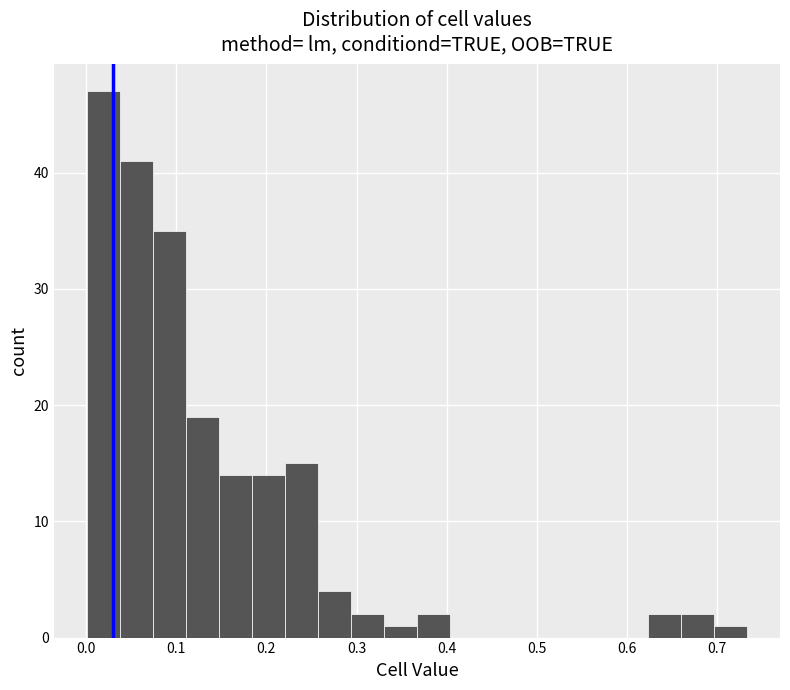

Around what value on the x-axis is the tallest bar? Give the approximate position of its centre, as read against the axis.

0.02